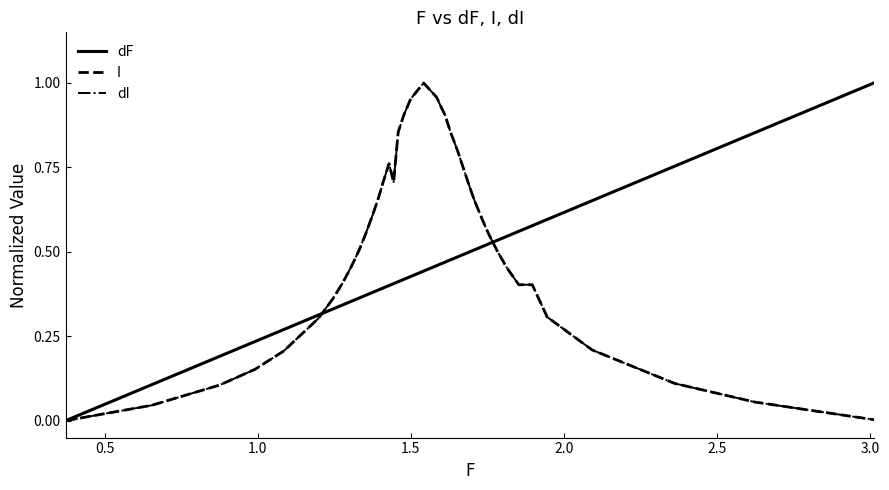

Does the chart have visible grid lines?

No